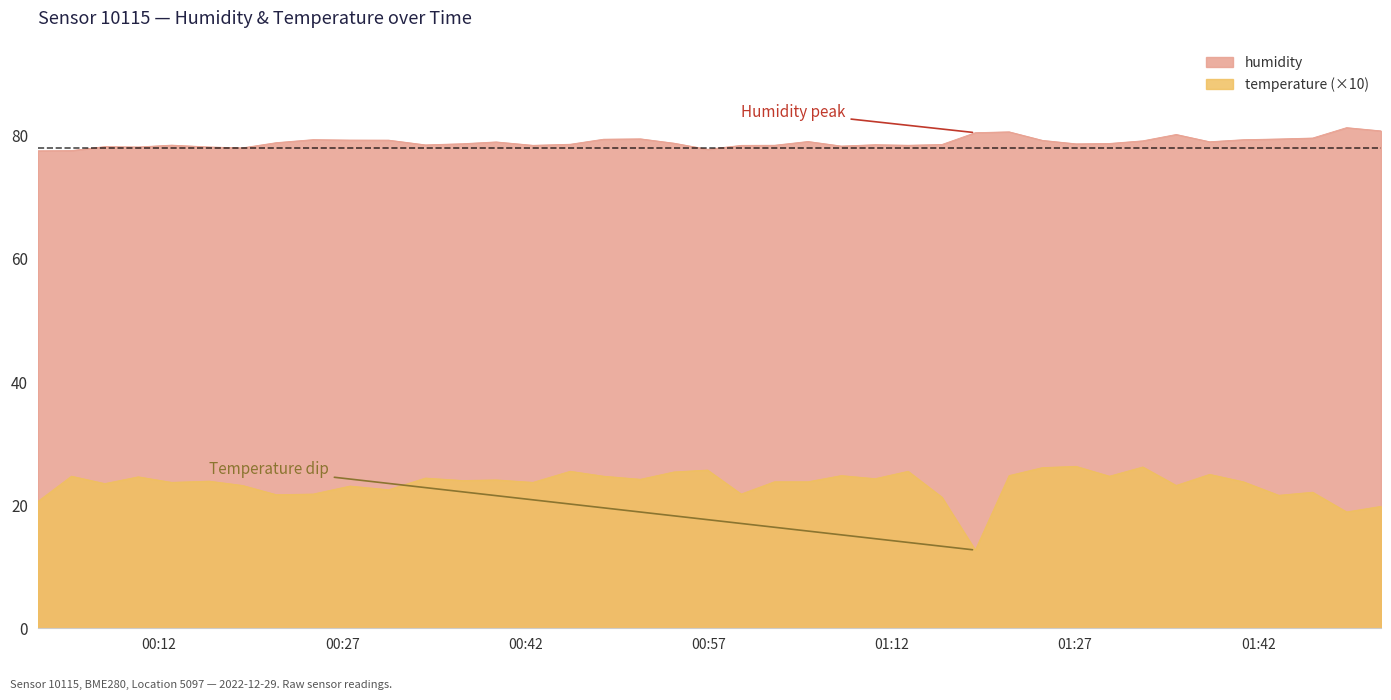

Rank the series by their maximum value, from highest to lowest.

humidity, temperature (×10)